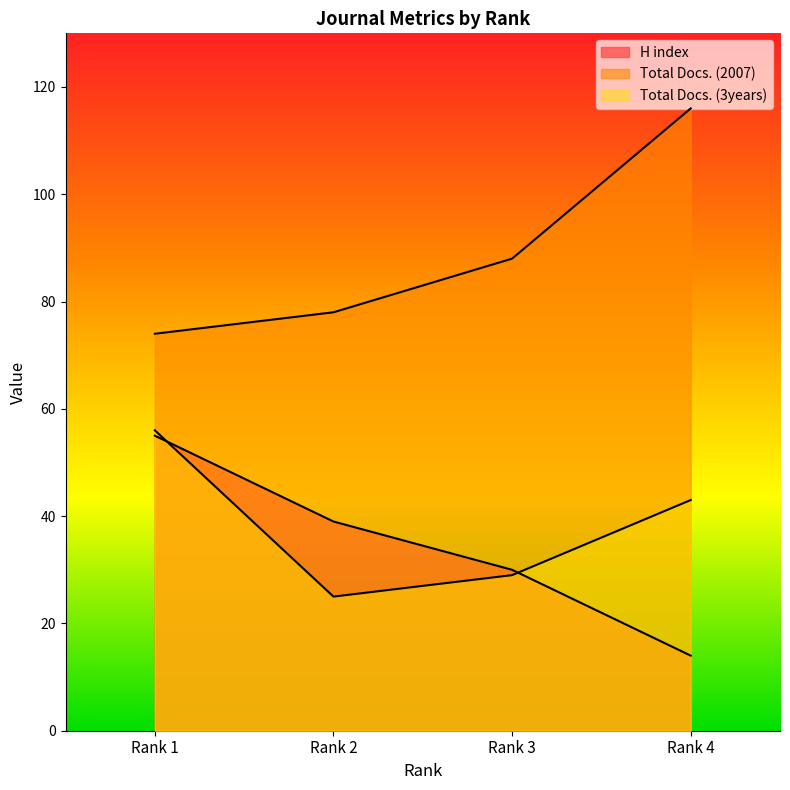

Is it true that H index equals 62 at Rank 2?

False